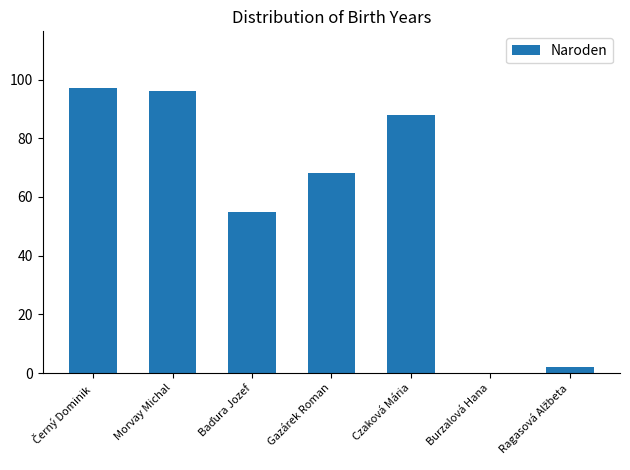

What is the greatest value displayed?

97